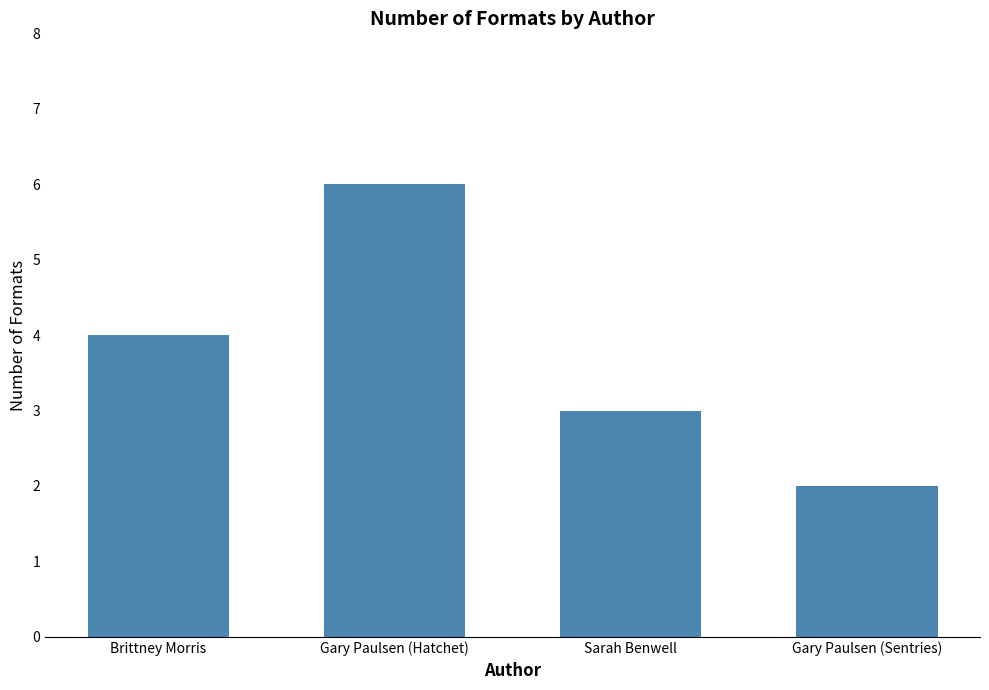

Where is the data nearest to the value 4?

Brittney Morris